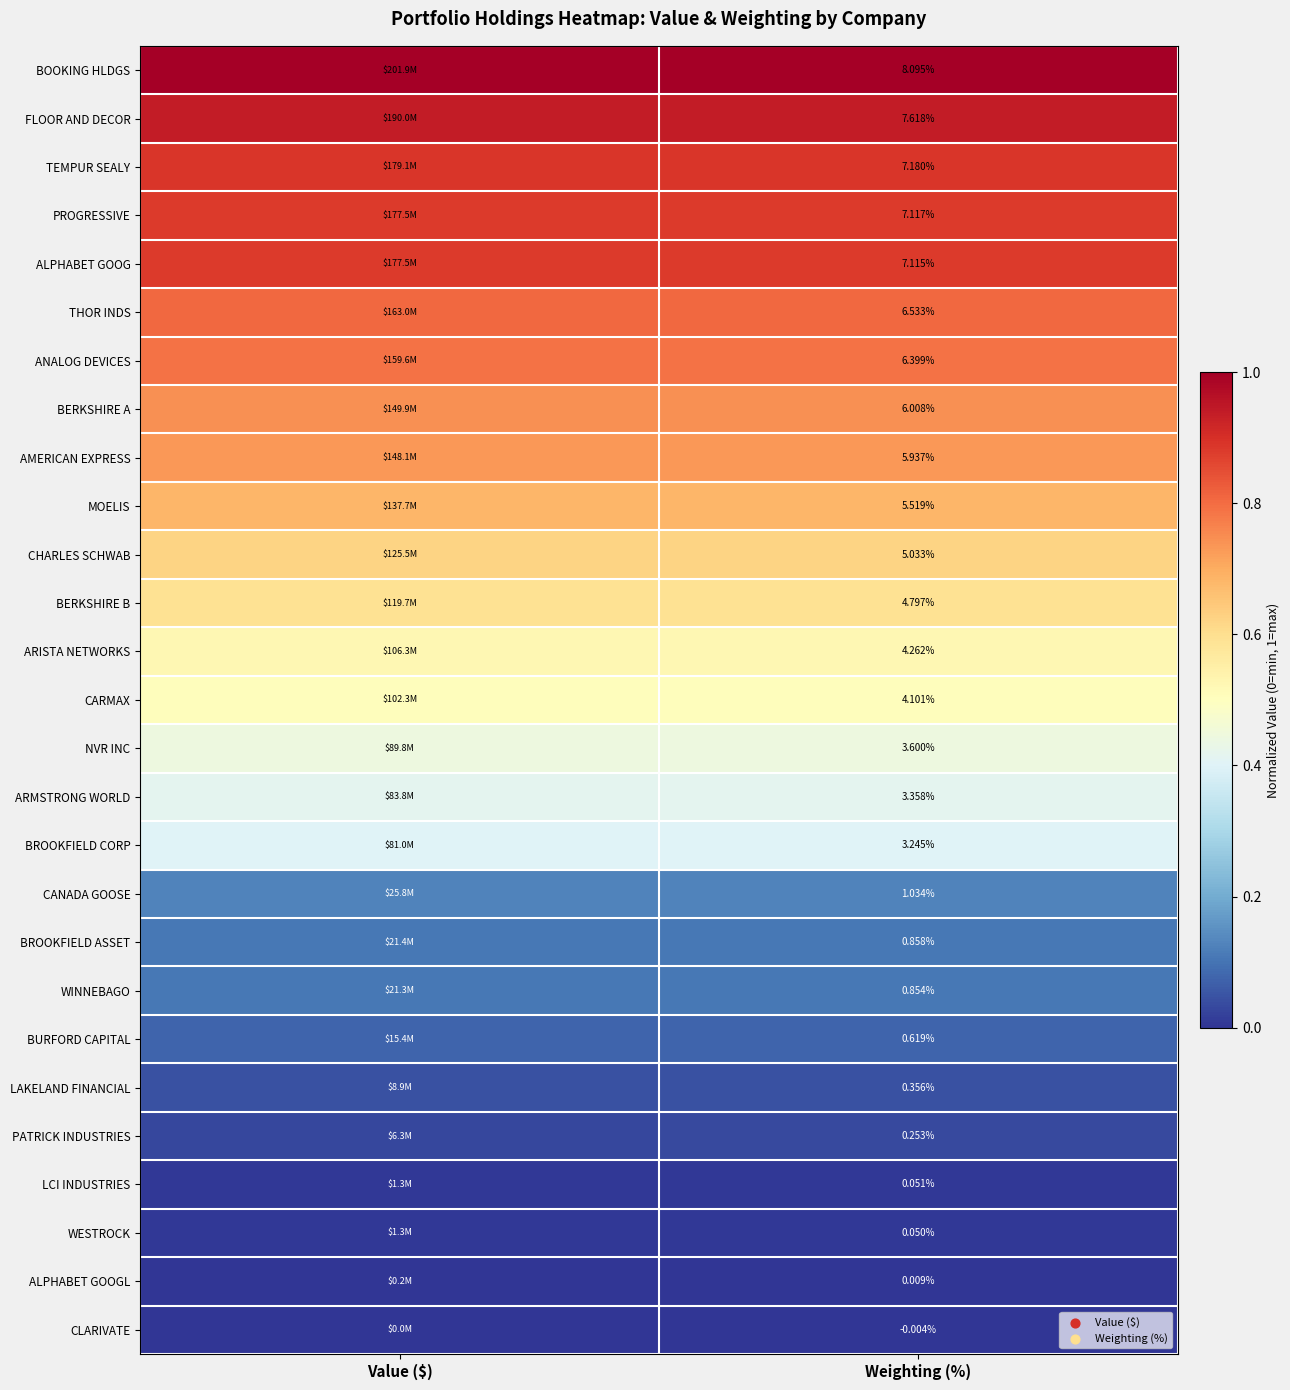

What is the difference between the highest and lowest values at Value ($)?

1.0